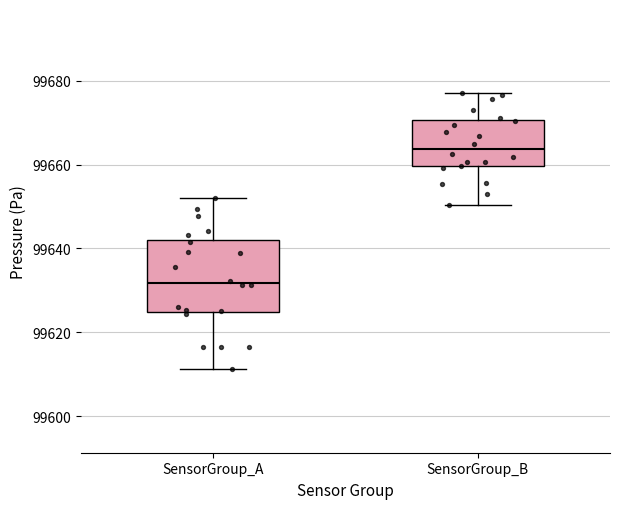

Reading left to right, transcribe this box plot: for each box, give where its median line is, the range the box spans, and where its two whiskers end, as read against the y-axis. The values are not printed on the chart, so give them approximately, as read against the axis.

SensorGroup_A: median 99632, box 99624 to 99642, whiskers 99612 to 99652
SensorGroup_B: median 99664, box 99660 to 99670, whiskers 99650 to 99678